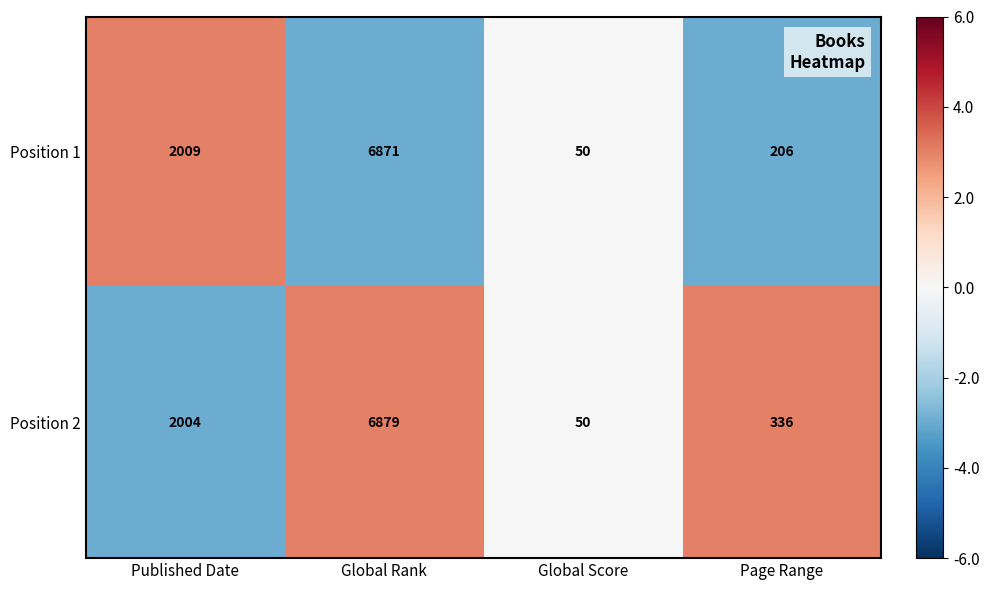

How many values in the Position 1 series are below 2009?

2